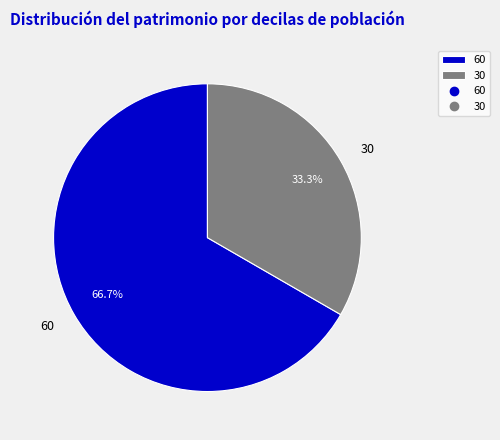

Between 60 and 30, which is larger?

60